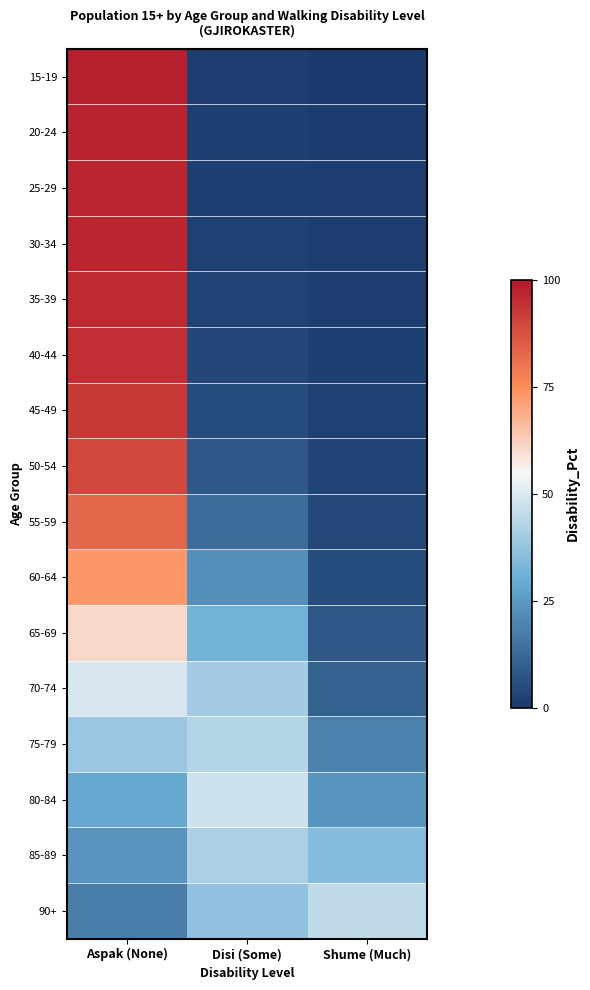

Which has a higher value, Disi (Some) or Aspak (None)?

Aspak (None)